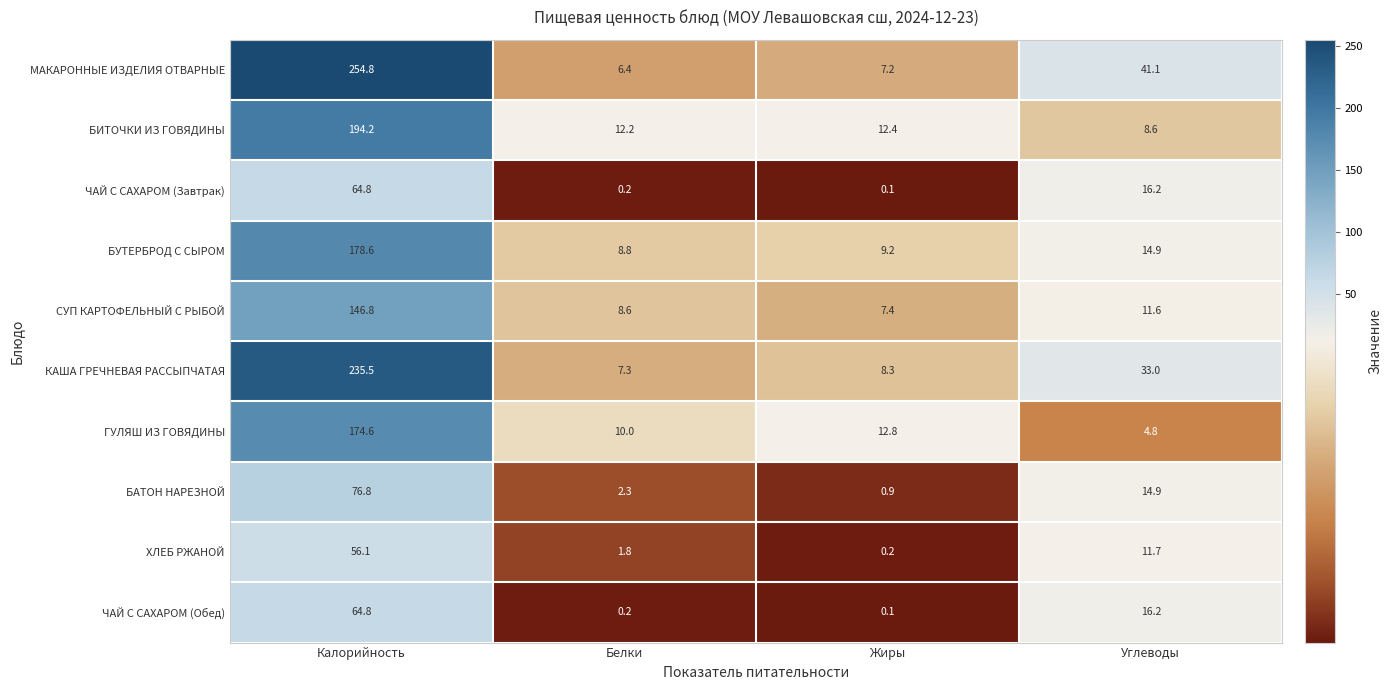

At which label does БИТОЧКИ ИЗ ГОВЯДИНЫ reach its peak?

Калорийность